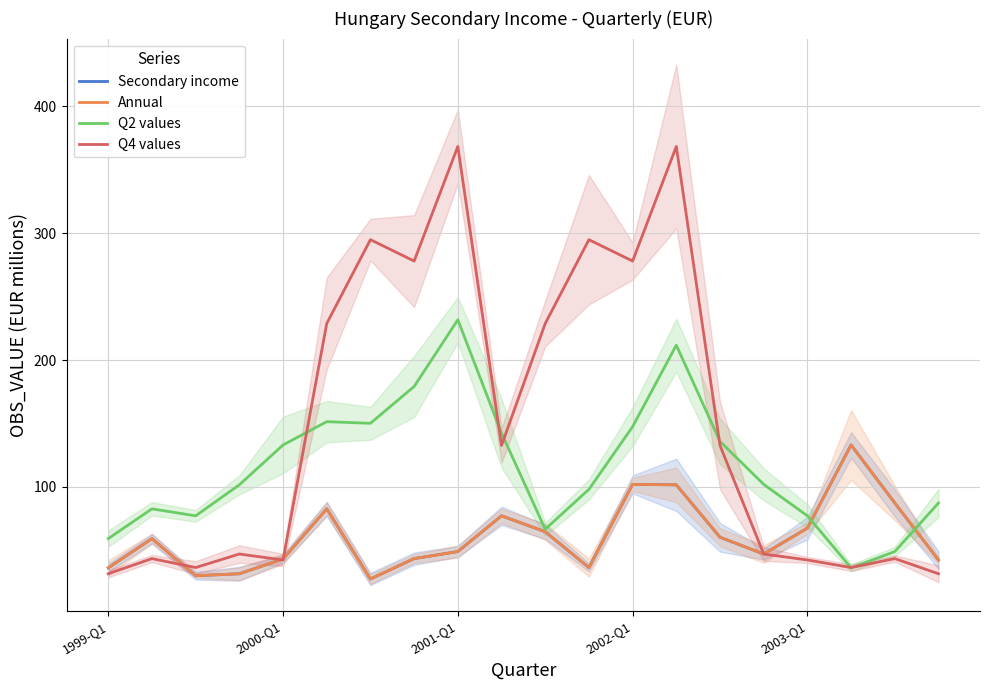

Reading left to right, what are all the values shown in this chart?

Secondary income: 36.2	59.3	30.0	31.6	43.2	82.8	27.5	43.5	49.1	77.3	64.7	36.5	102.1	101.7	60.4	47.1	67.6	133.1	87.4	42.4
Annual: 36.2	59.3	30.0	31.6	43.2	82.8	27.5	43.5	49.1	77.3	64.7	36.5	102.1	101.7	60.4	47.1	67.6	133.1	87.4	42.4
Q2 values: 59.3	82.8	77.3	101.7	133.1	151.5	150.2	179.2	231.8	142.5	66.7	98.1	147.5	211.8	135.9	102.1	77.3	36.2	49.1	87.4
Q4 values: 31.6	43.5	36.5	47.1	42.4	228.9	295.0	278.1	368.5	132.7	228.9	295.0	278.1	368.5	132.7	47.1	42.4	36.5	43.5	31.6